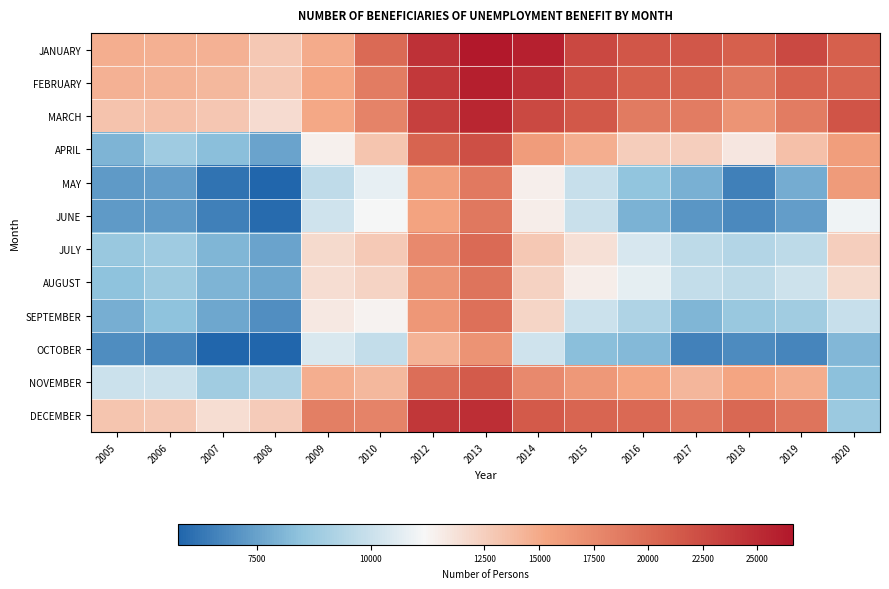

Rank the series at 2017 from highest to lowest value.

JANUARY, FEBRUARY, DECEMBER, MARCH, NOVEMBER, APRIL, AUGUST, JULY, SEPTEMBER, MAY, JUNE, OCTOBER